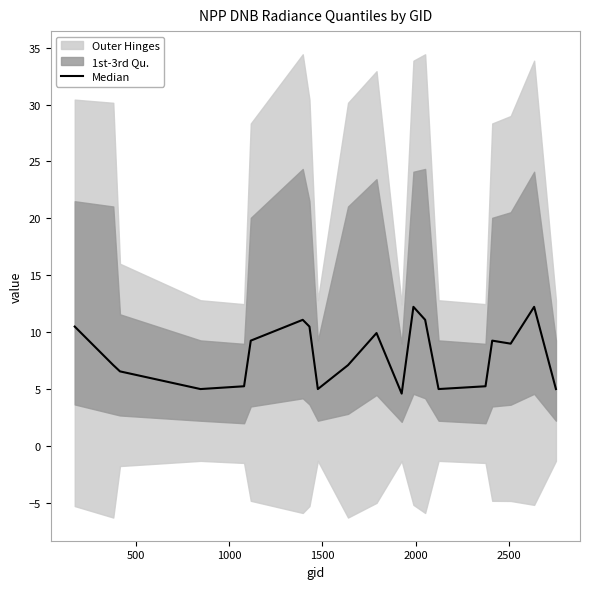

Does the chart display data point markers on the line(s)?

No